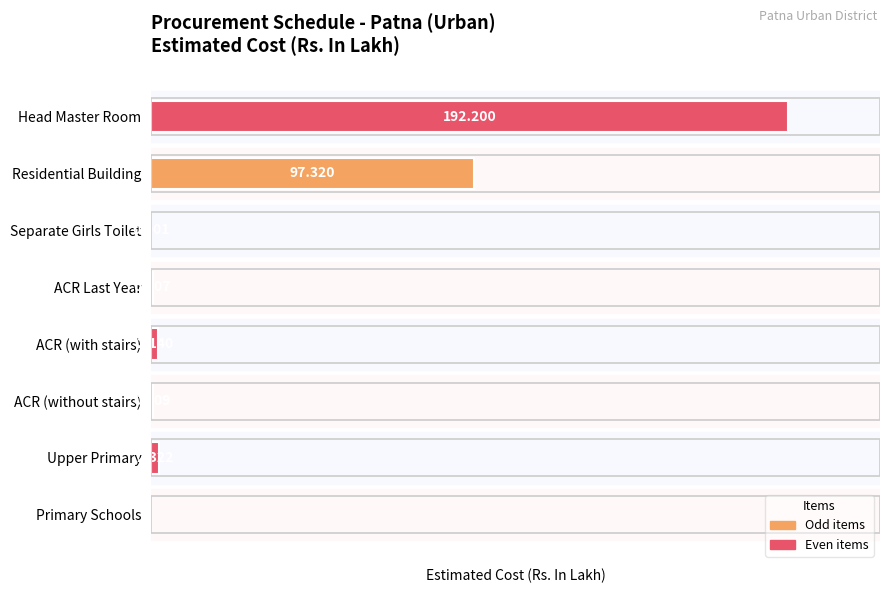

Are the bars horizontal?

Yes